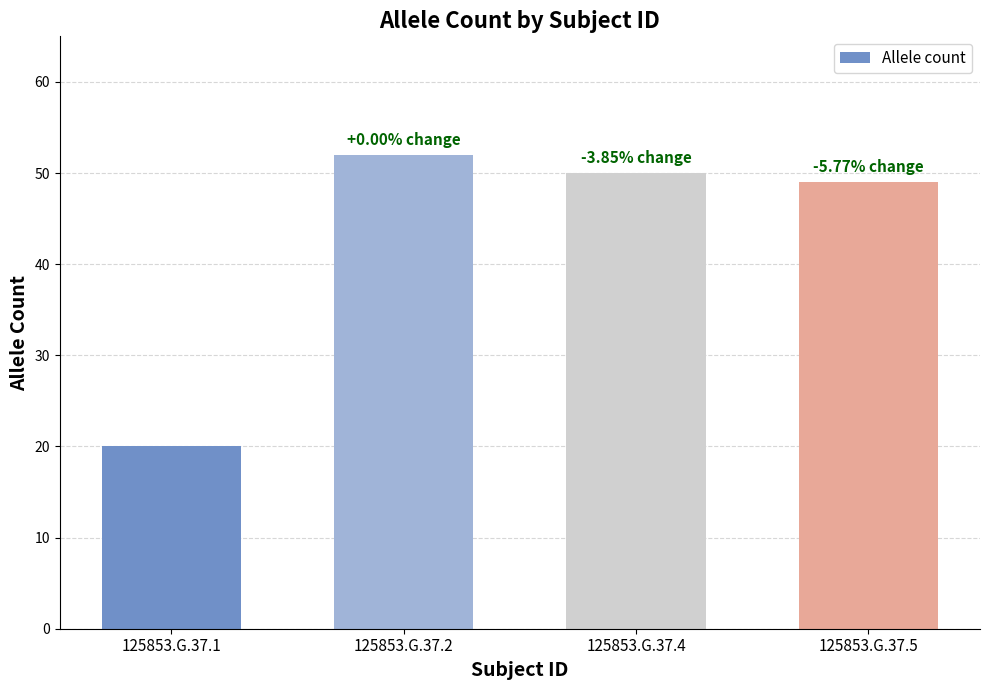

Reading right to left, what are all the values shown in this chart?

125853.G.37.5=49	125853.G.37.4=50	125853.G.37.2=52	125853.G.37.1=20